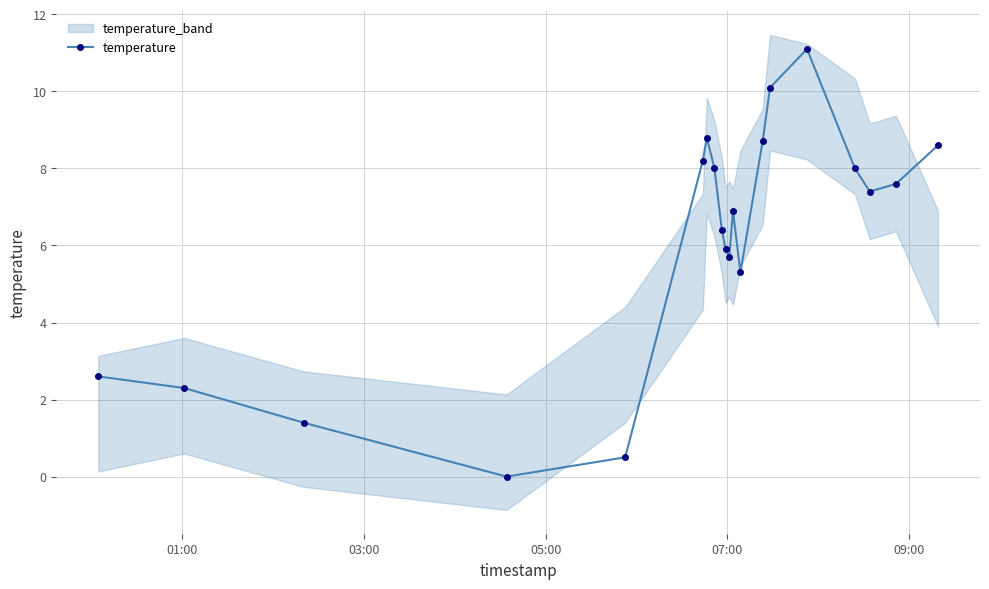

How many interior local peaks does the temperature series have?

3